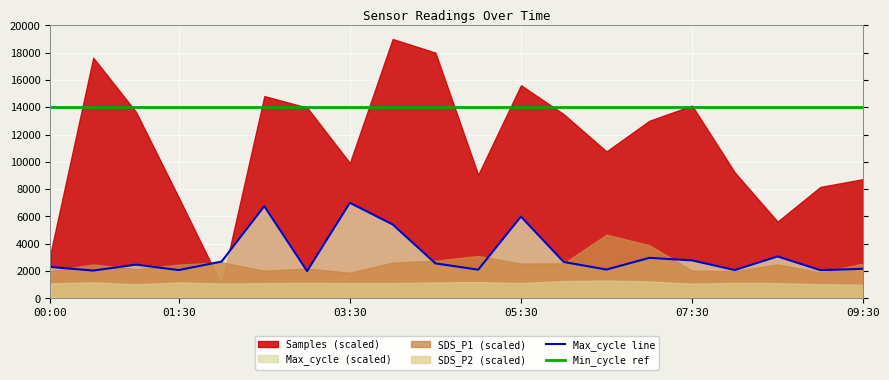

What is the sum of all Max_cycle line values?

63333.3